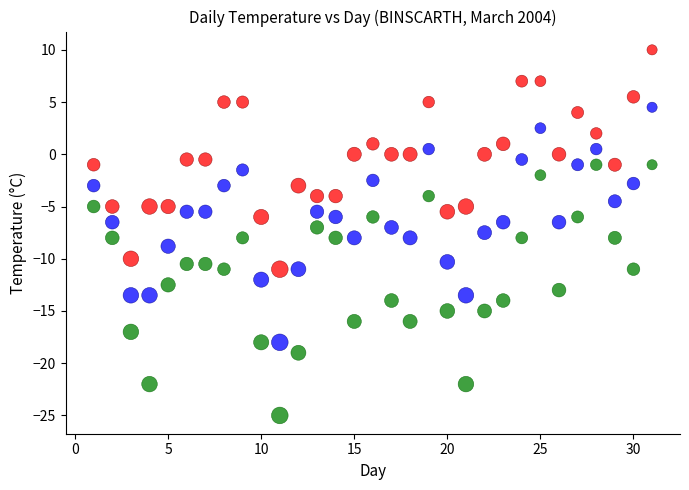

Which series has the largest Y range (max minus min)?

Min Temp